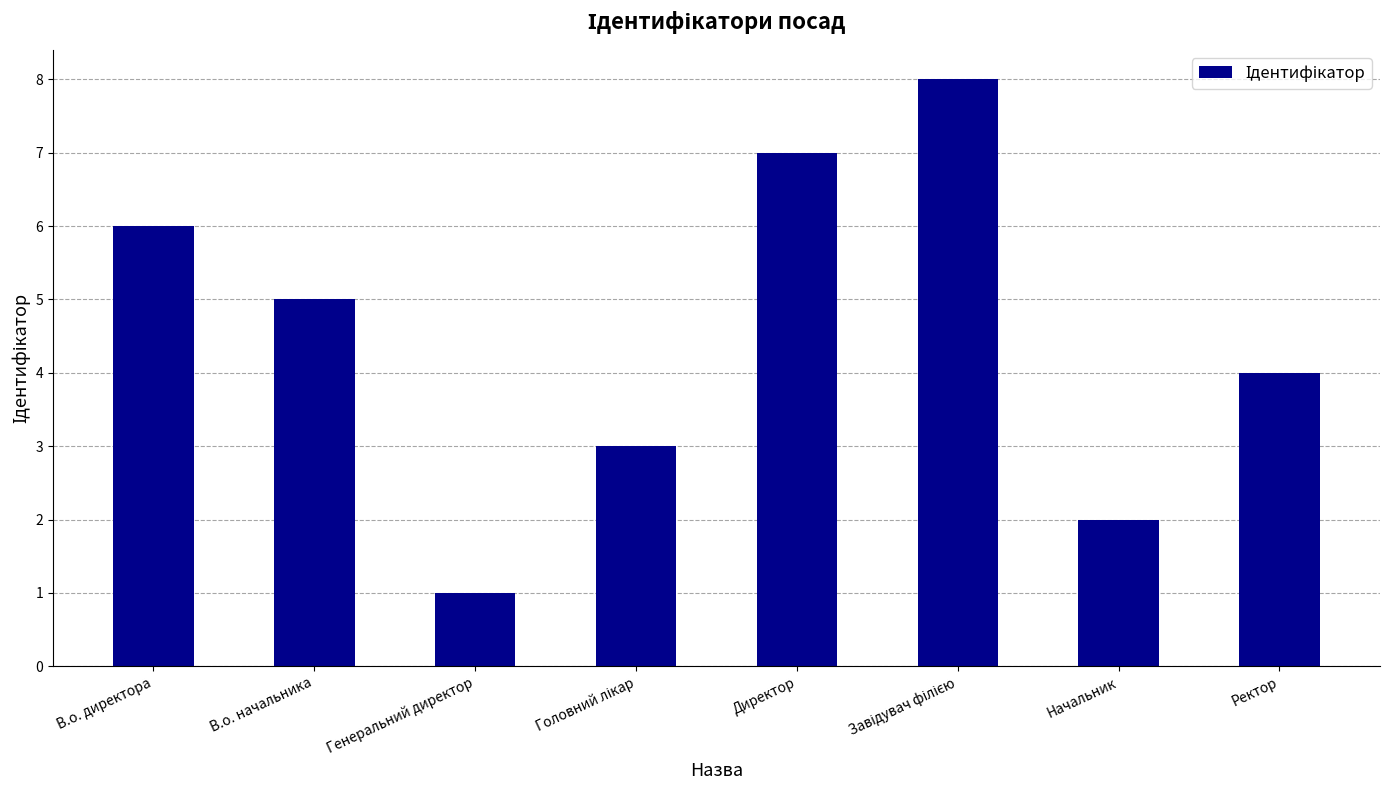

What is the sum of all values?

36